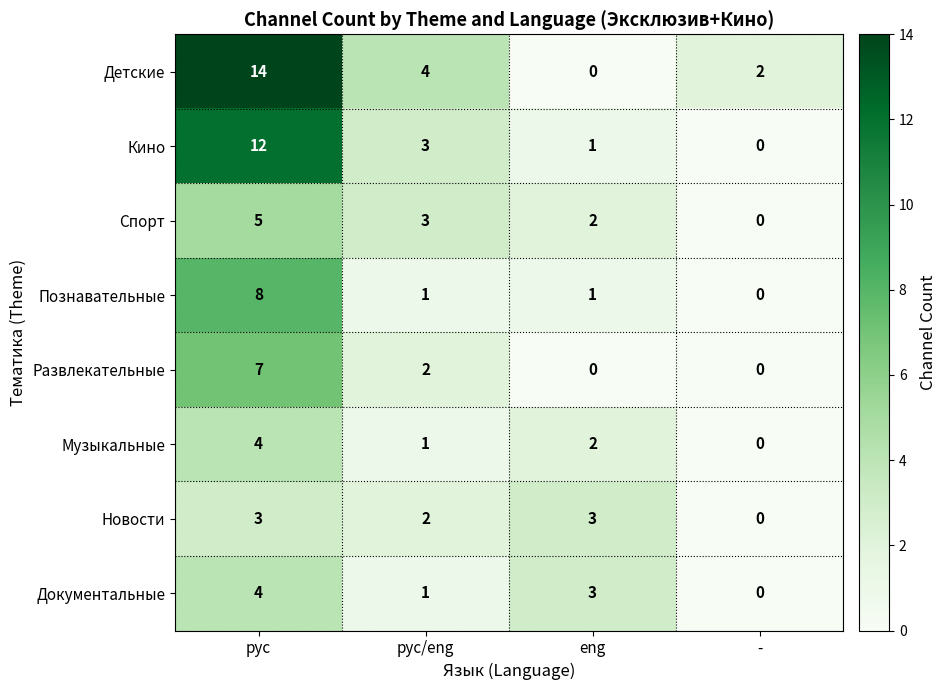

Is it true that Музыкальные equals 3 at eng?

False